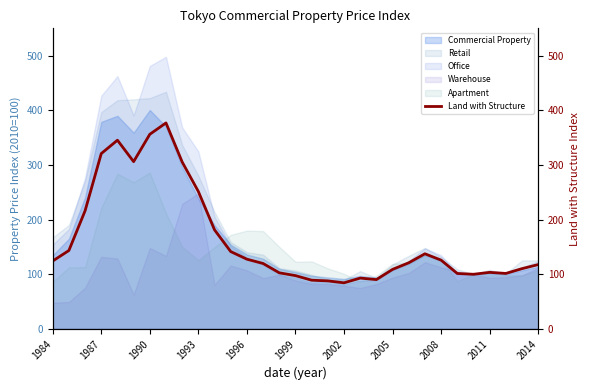

What is the difference between the maximum and minimum values?

292.6